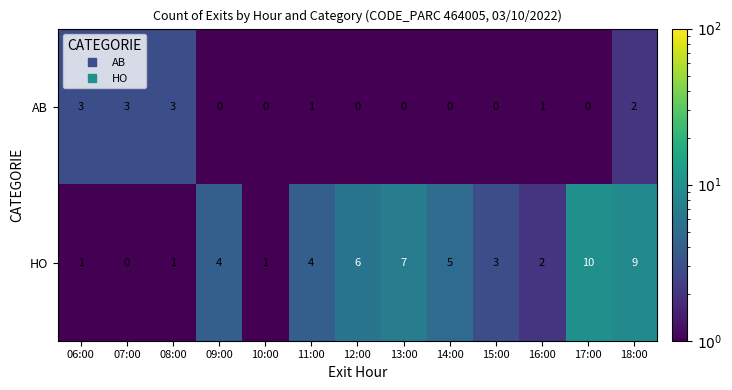

What is the difference between the maximum and minimum values in the AB series?

3